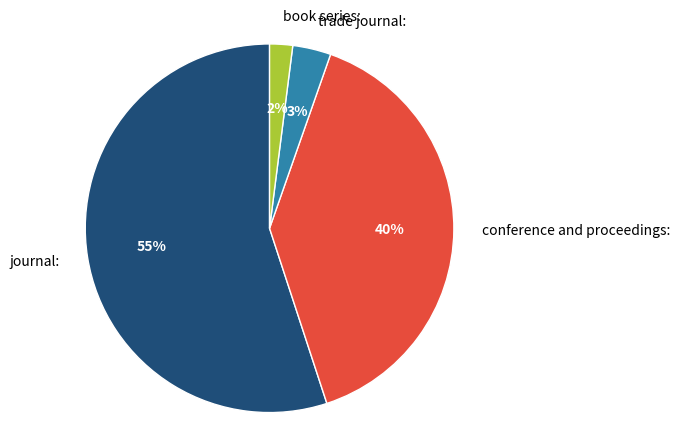

What percentage is the journal slice, to the nearest percent?

55%